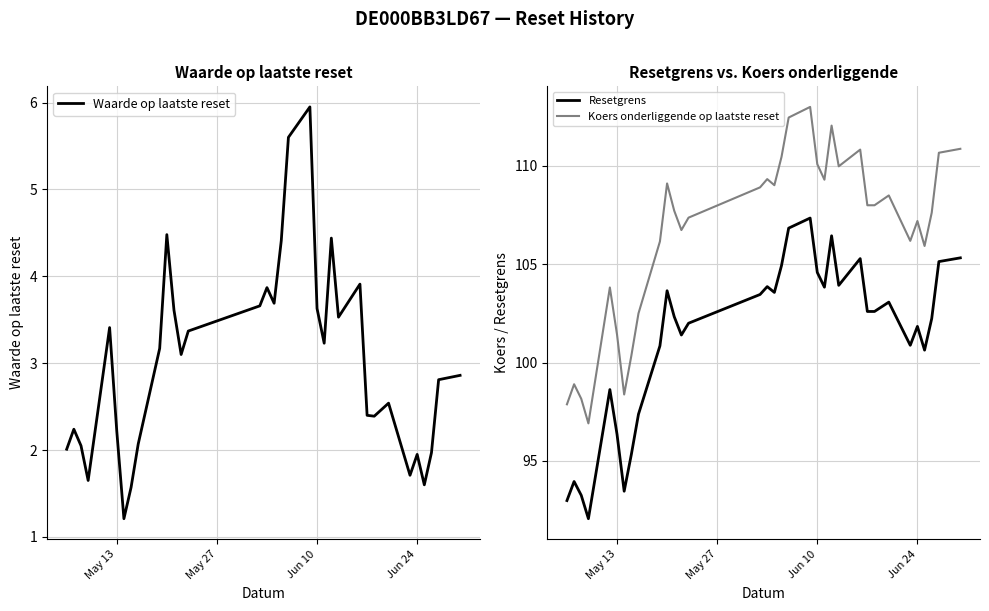

What are all the series names shown in the legend?

Waarde op laatste reset, Resetgrens, Koers onderliggende op laatste reset